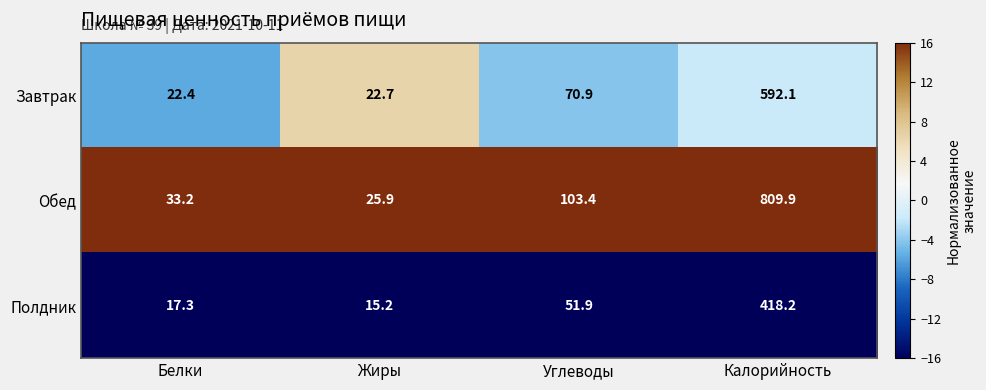

What is the sum of all Полдник values?

502.6